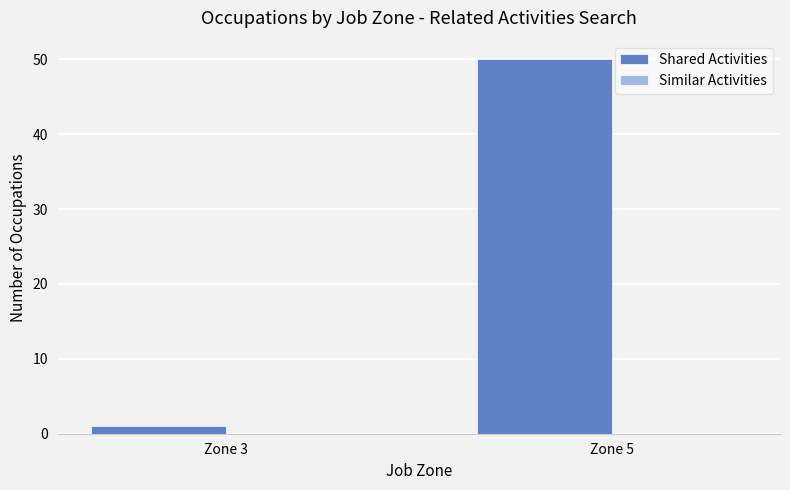

Reading left to right, transcribe all the data shown in this chart.

Zone 3=1	Zone 5=50